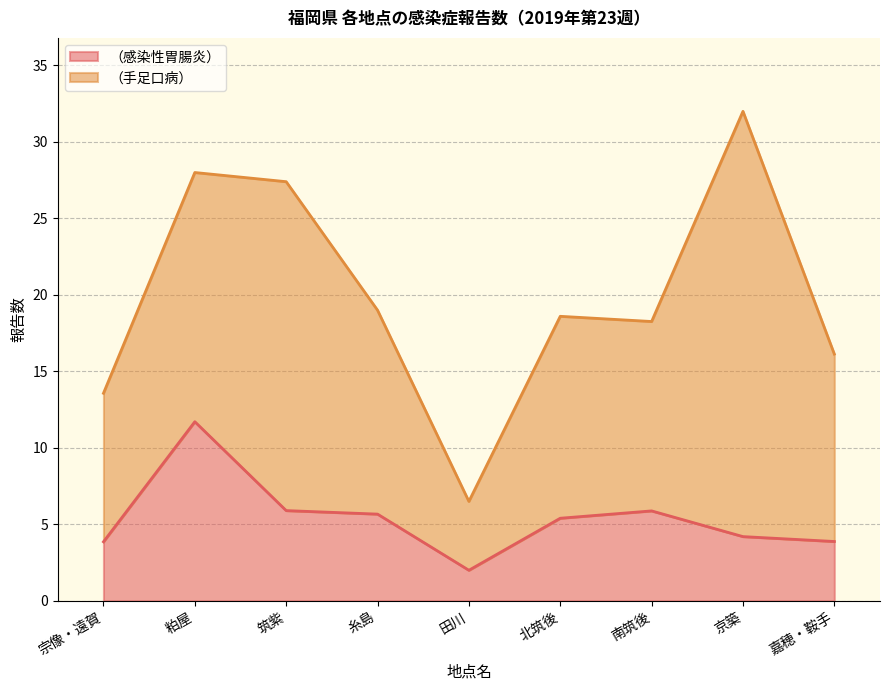

The chart shows a value of 9.5 at 北筑後. True or false?

False